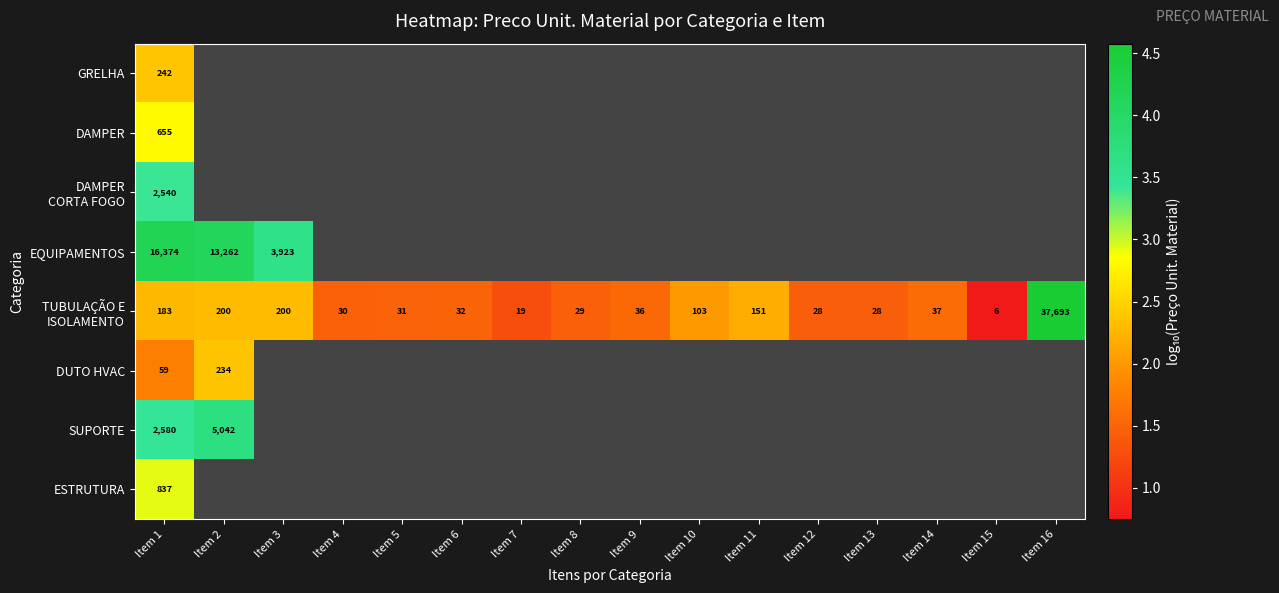

Between Item 14 and Item 10, which is larger?

Item 10